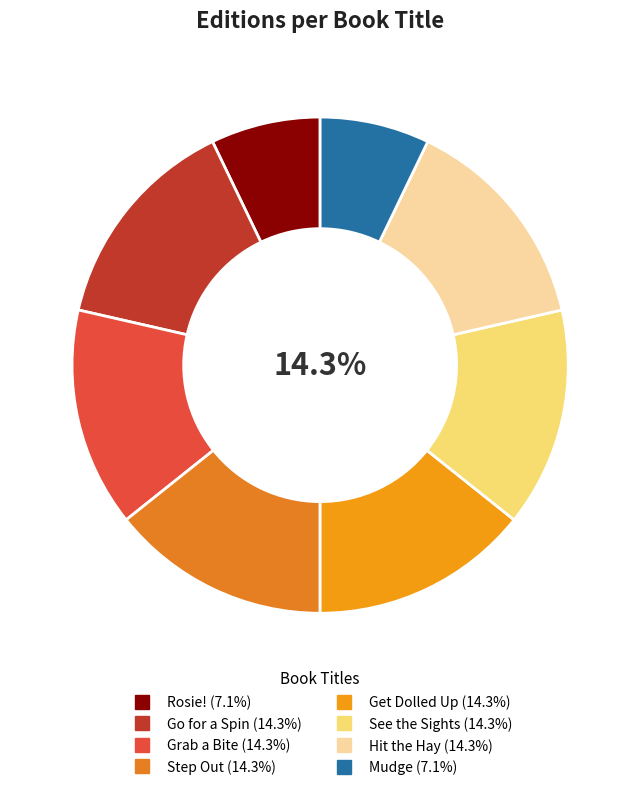

Count the number of slices in the pie.

8